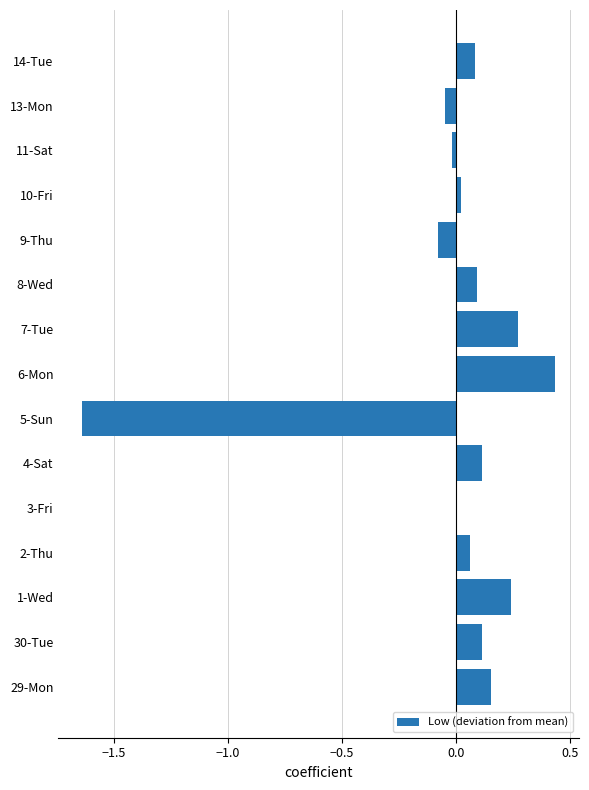

How many categories are shown in the chart?

15